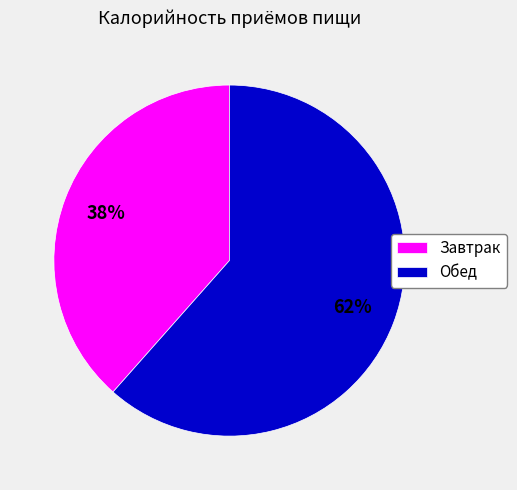

How many slices are in this pie chart?

2